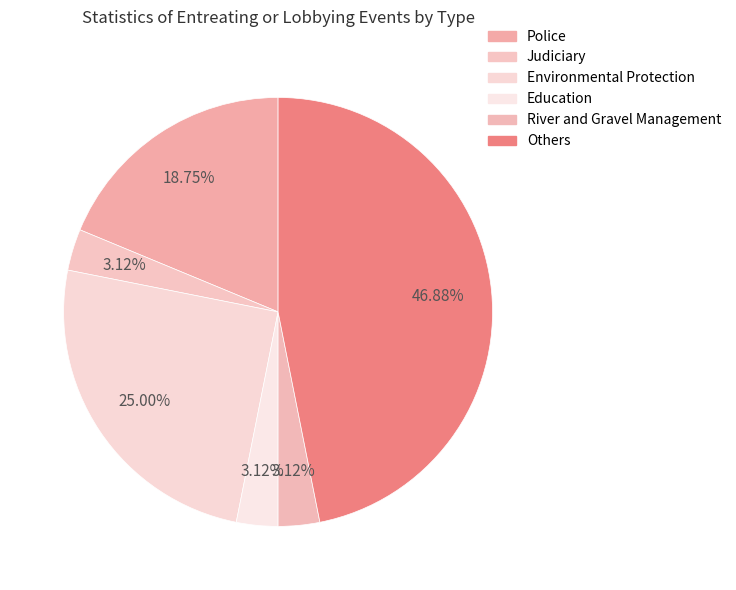

Rank the categories by value from highest to lowest.

Others, Environmental Protection, Police, Judiciary, Education, River and Gravel Management